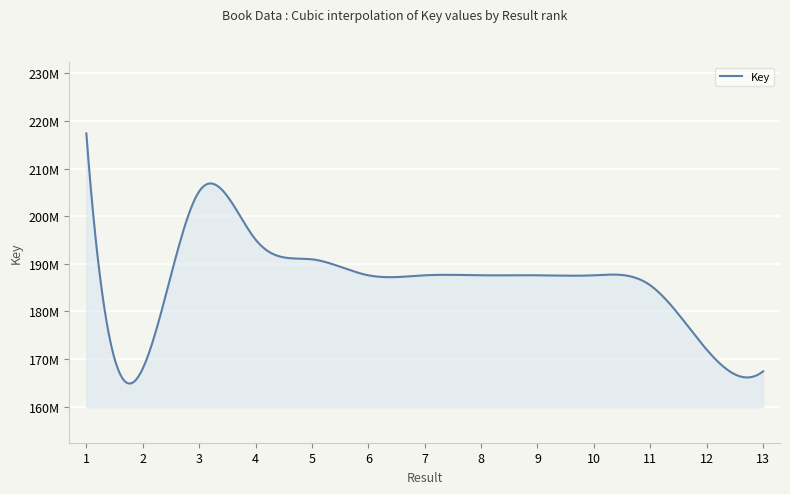

What is the difference between the second highest and minimum values?

37788512